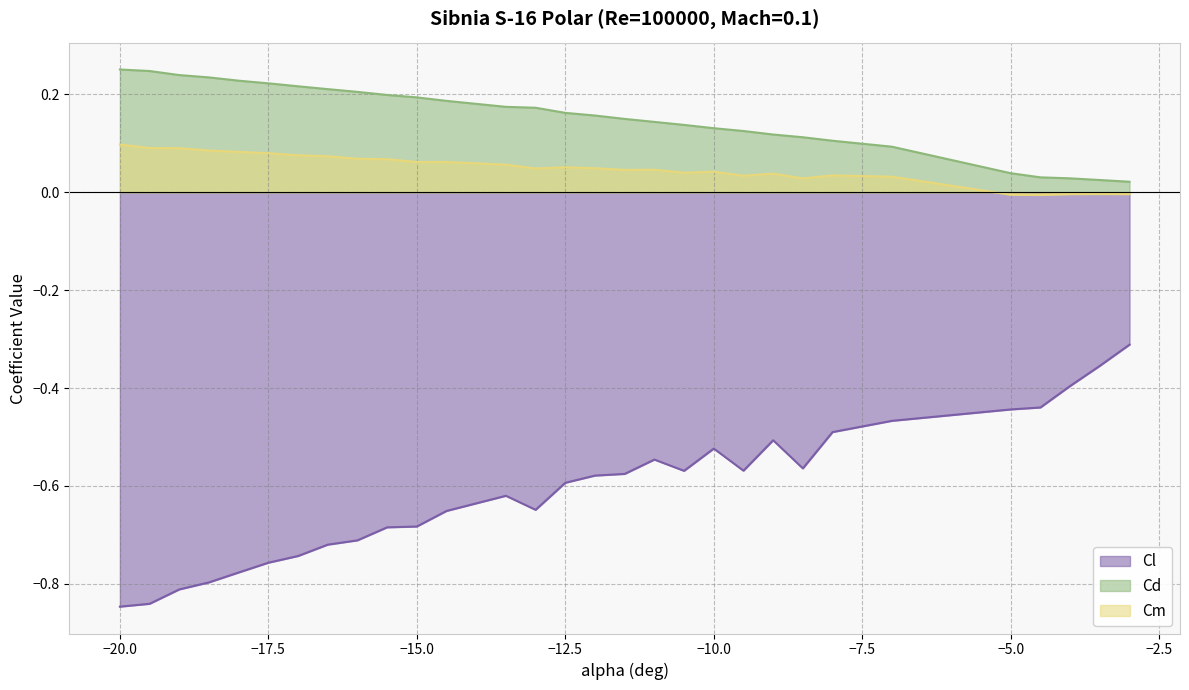

The Cm series shows 0.1 at -11.5. True or false?

False